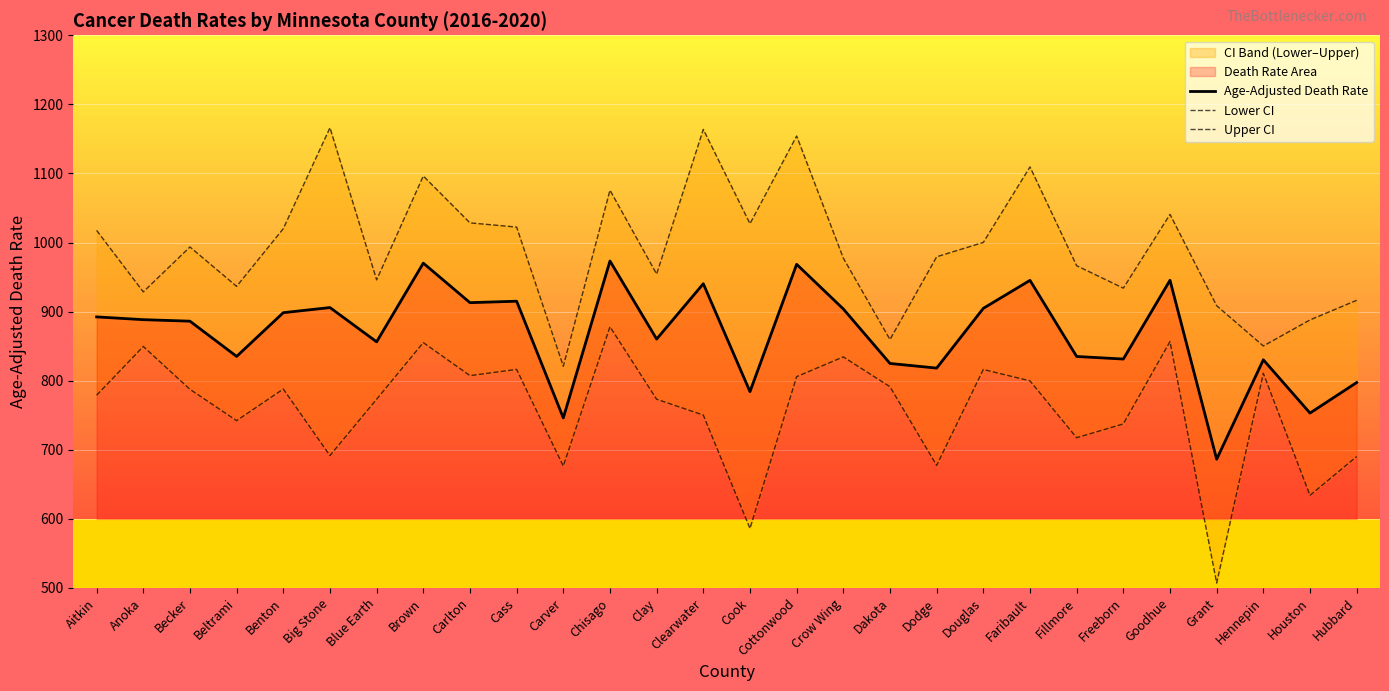

What is the difference between the highest and lowest values at Carlton?

221.1